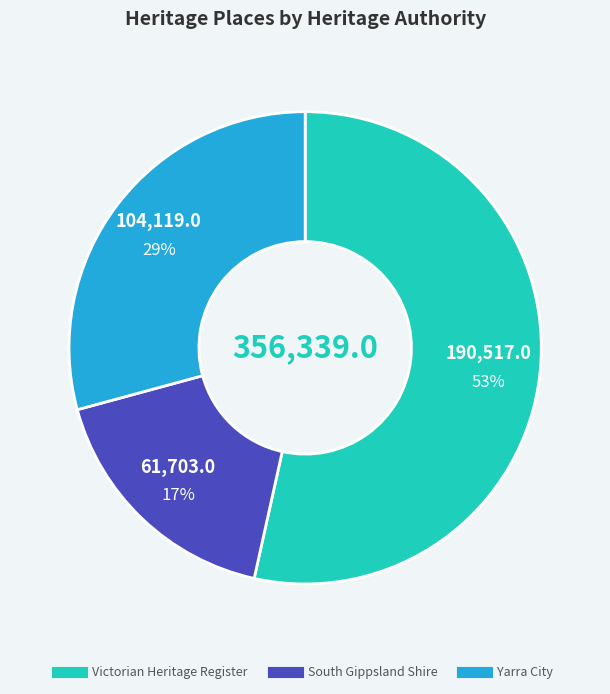

Is there any slice that represents more than half of the pie?

Yes